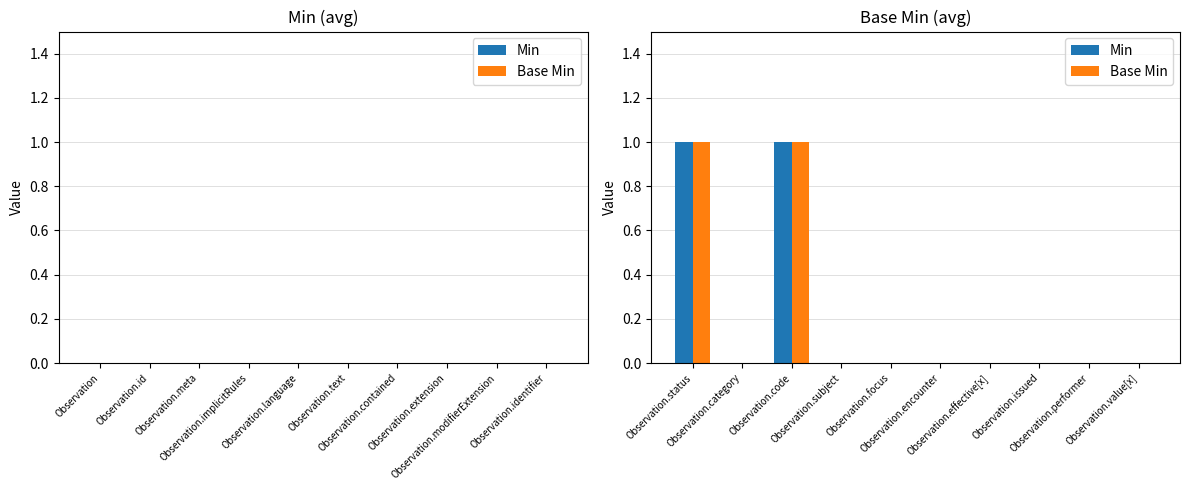

What are all the series names shown in the legend?

Min, Base Min